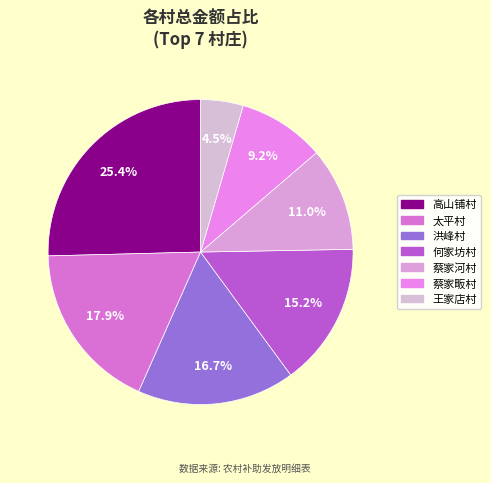

How many slices are in this pie chart?

7